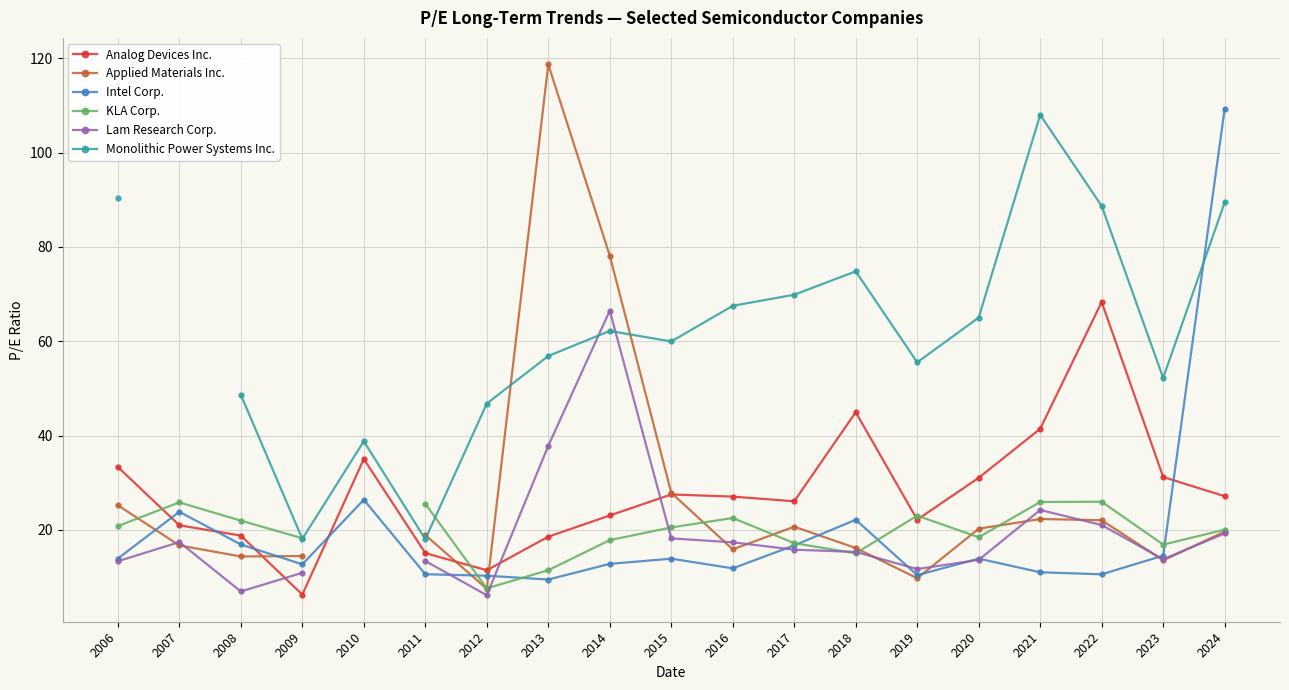

How many lines are shown in the chart?

6